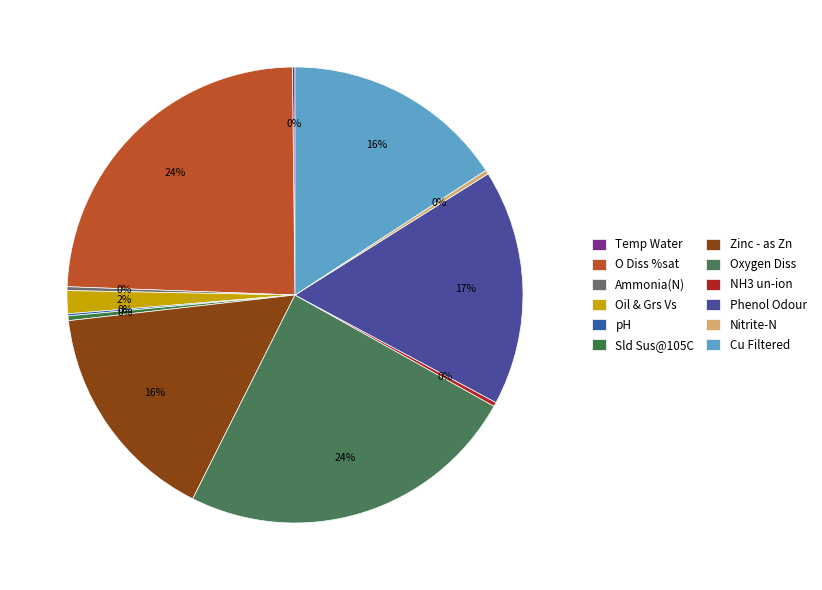

How many slices are in this pie chart?

12